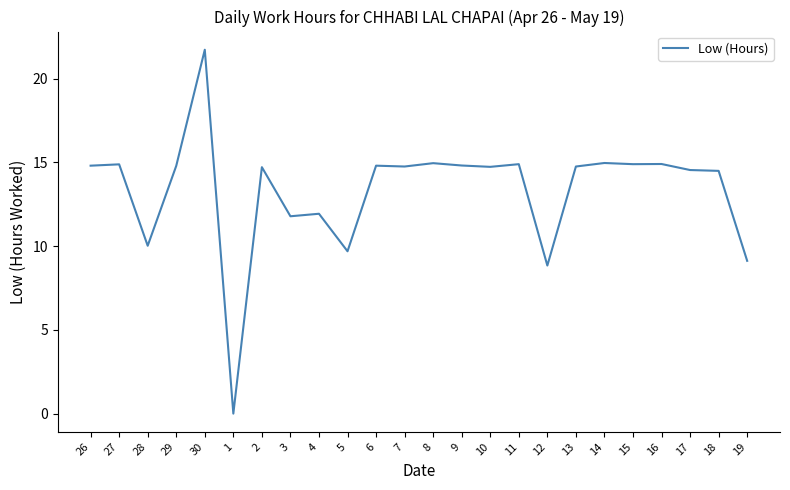

What position from the left is 2?

7